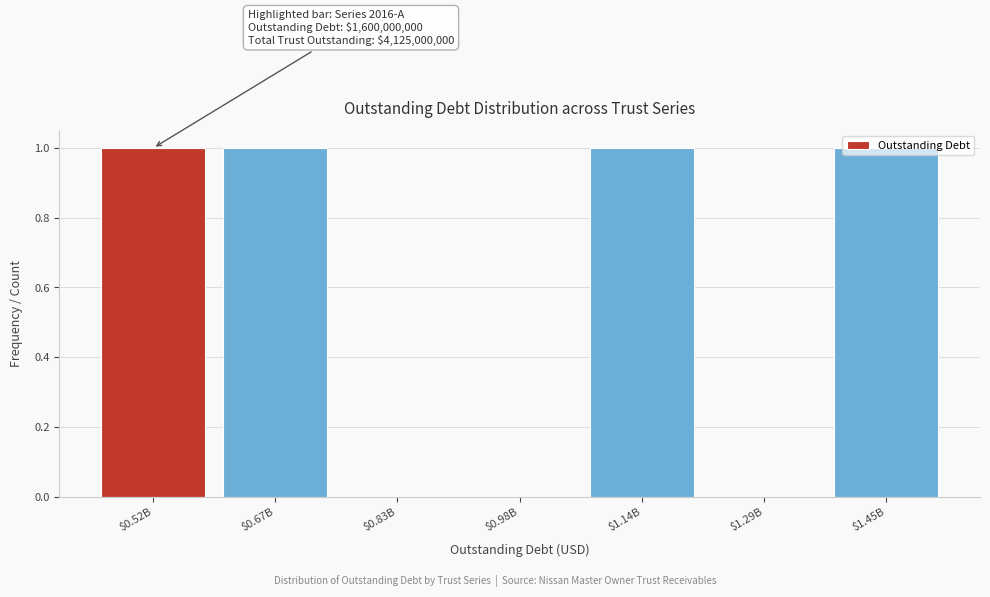

True or false: the data shows 1 at $0.67B.

True